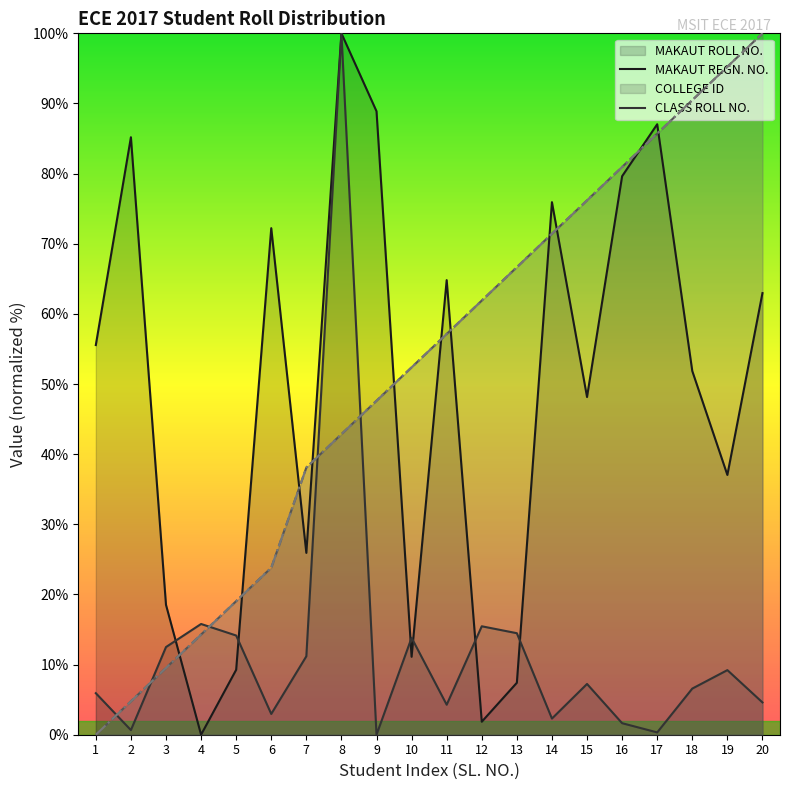

At how many categories does at least one series exceed 64?

13